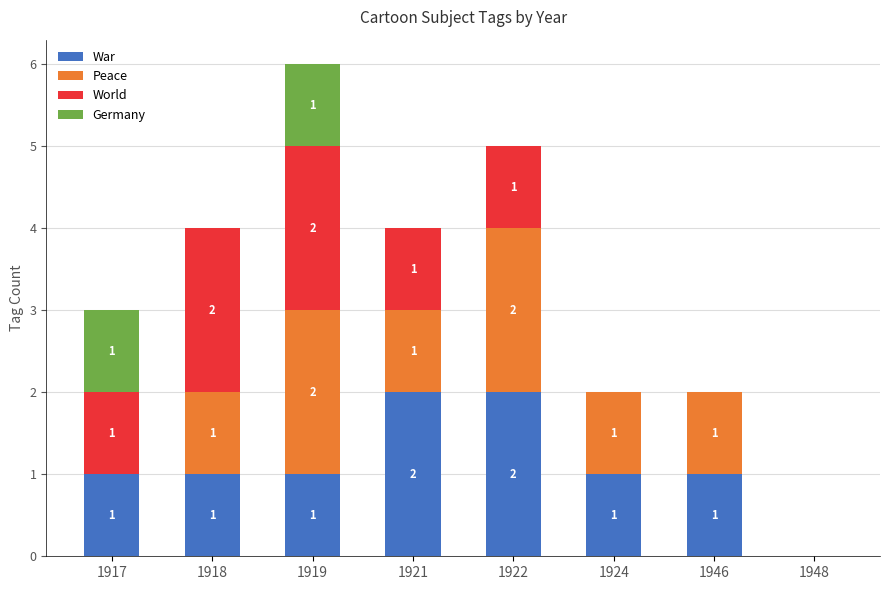

How many War values are between 1 and 2?

7